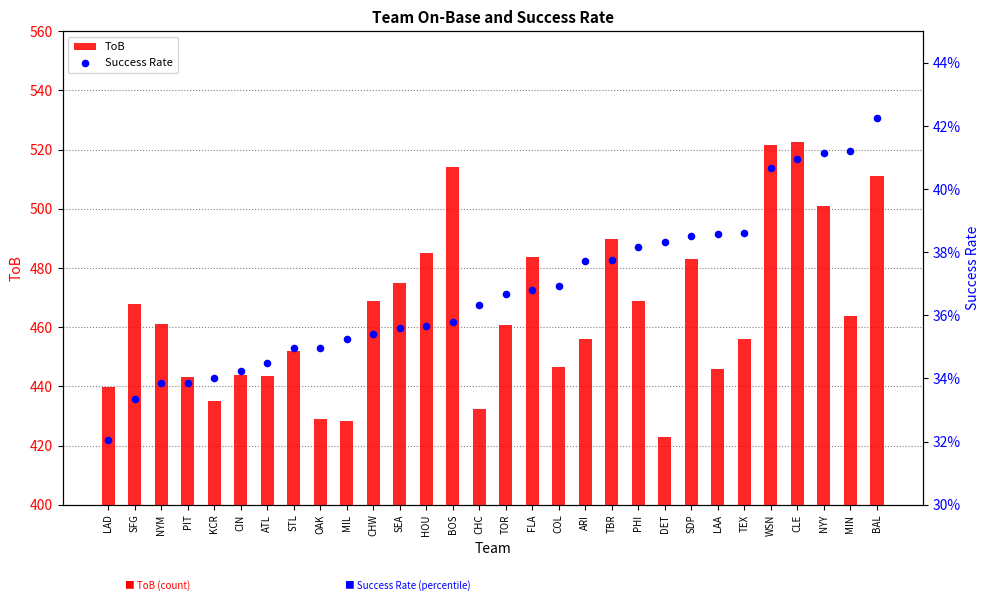

What is the total value across all series at BOS?

514.4